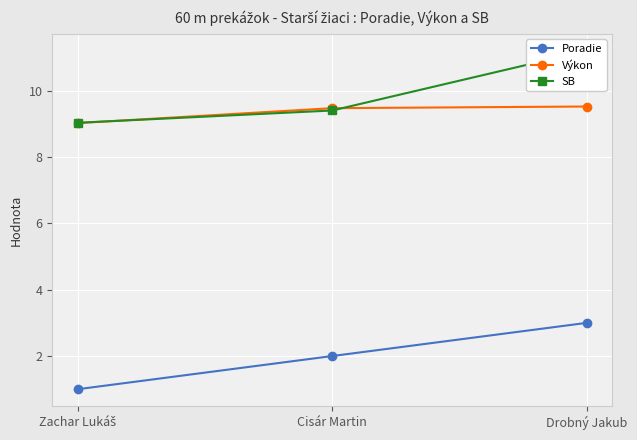

True or false: Poradie has a value of 5.4 at Drobný Jakub.

False